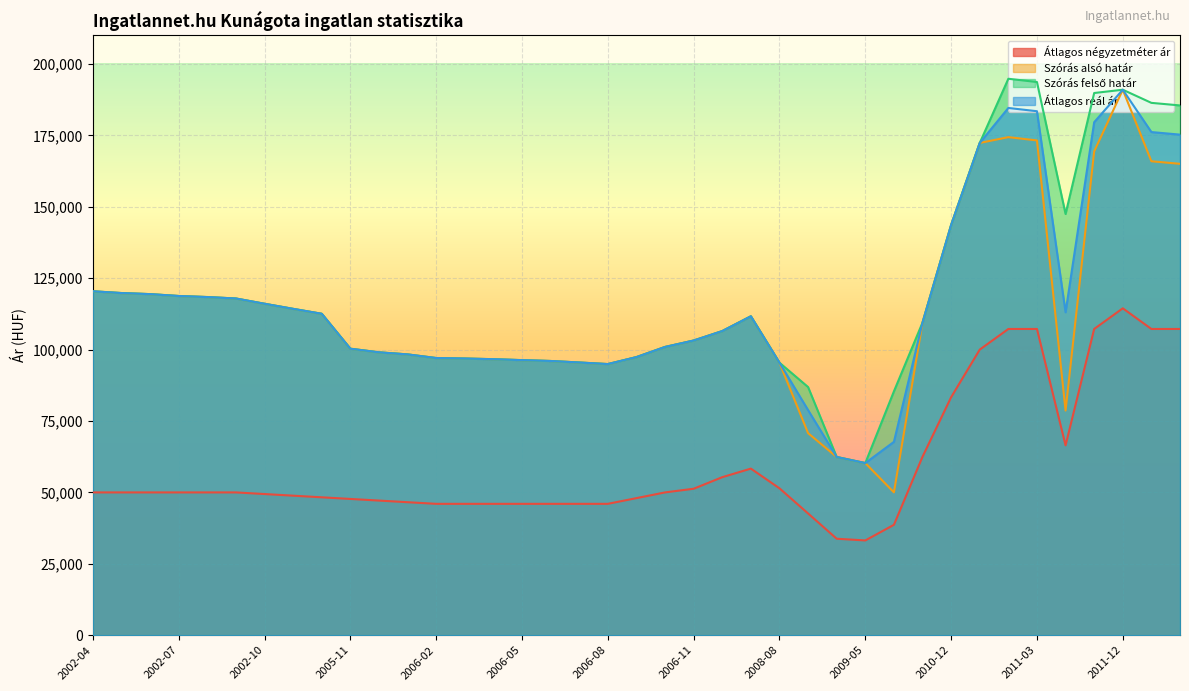

Which has a higher value, 2002-05 or 2011-01?

2011-01